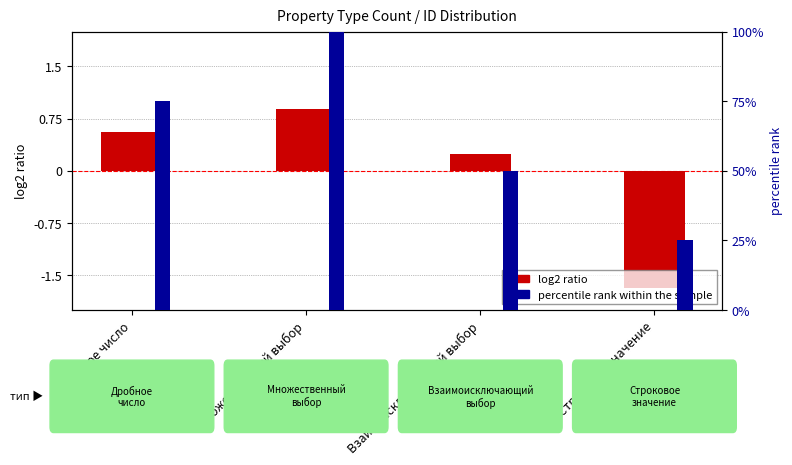

Where is log2 ratio (normalized count deviation) nearest to the value 0?

Взаимоисключающий выбор